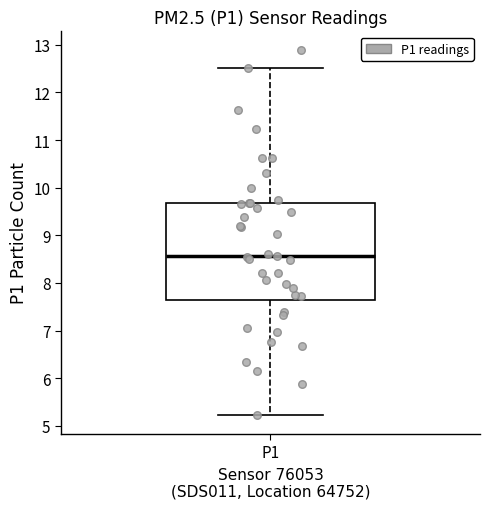

Where does the median line of the box for P1 sit on the y-axis? The values are not printed on the chart, so give them approximately, as read against the axis.

8.6